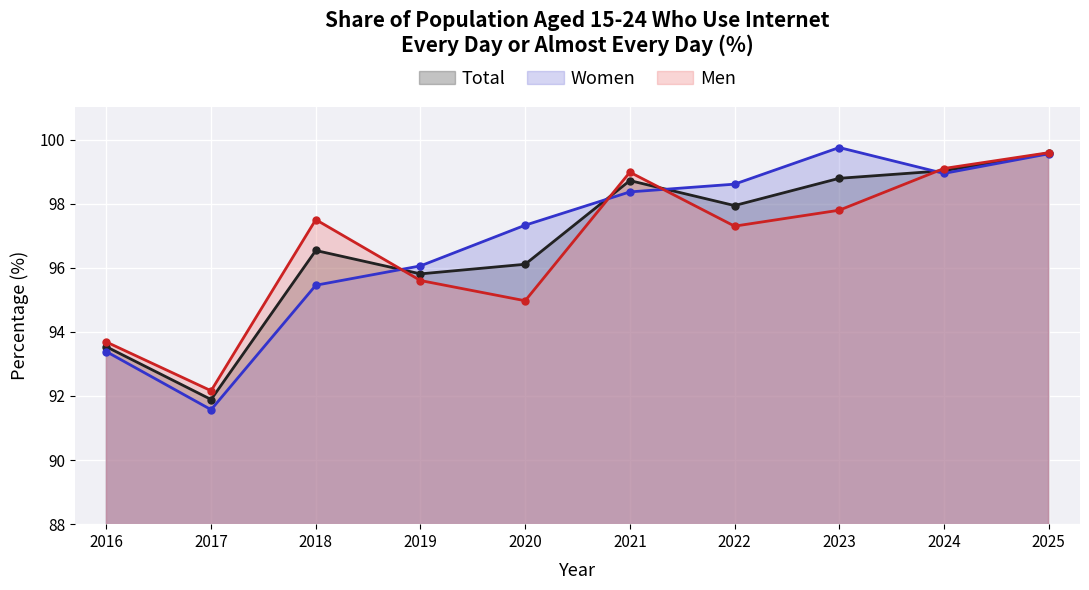

At which category does Total reach its first local valley?

2017